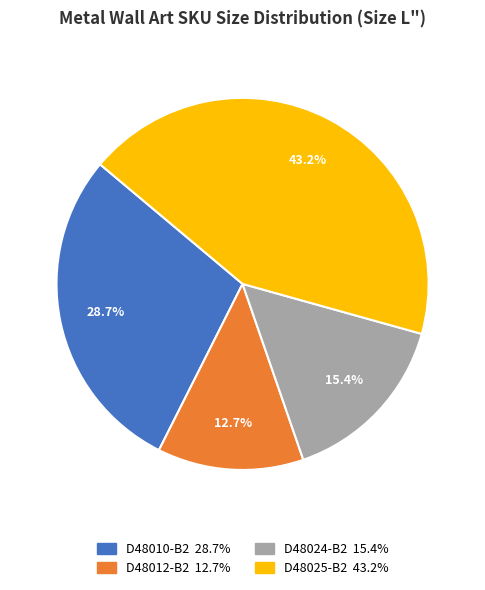

How many slices are in this pie chart?

4